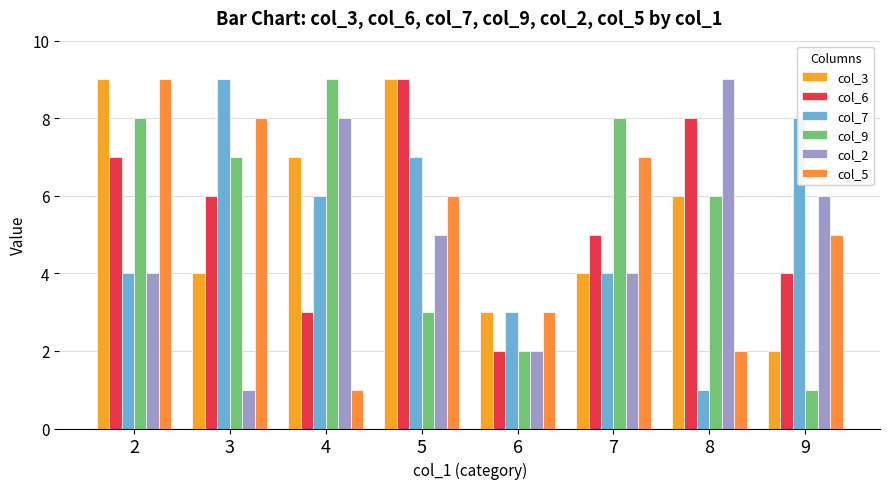

What is the sum of all col_7 values?

42